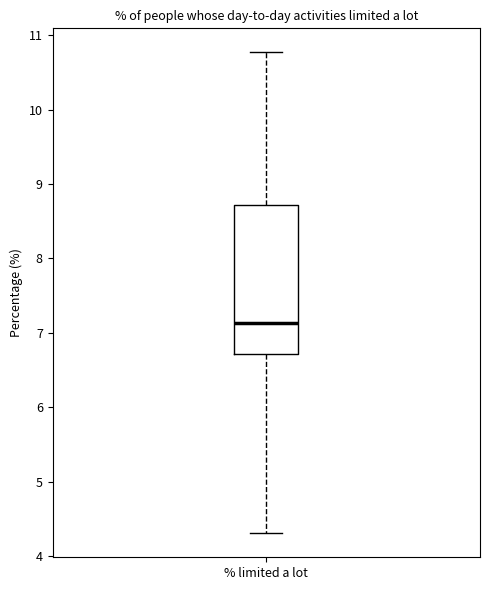

Transcribe this box plot: give where the median line is, the range the box spans, and where the two whiskers end, as read against the y-axis. The values are not printed on the chart, so give them approximately, as read against the axis.

median 7.1, box 6.7 to 8.7, whiskers 4.3 to 10.8